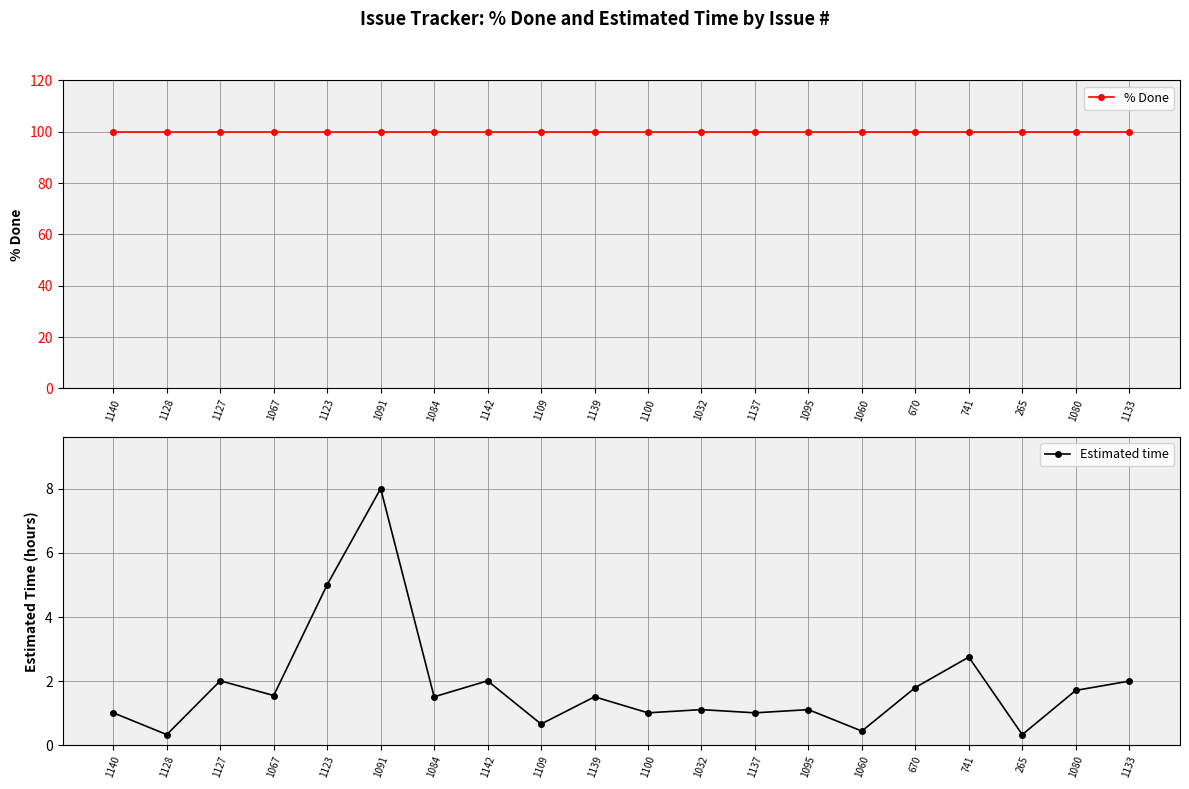

What position from the right is 1032?

9